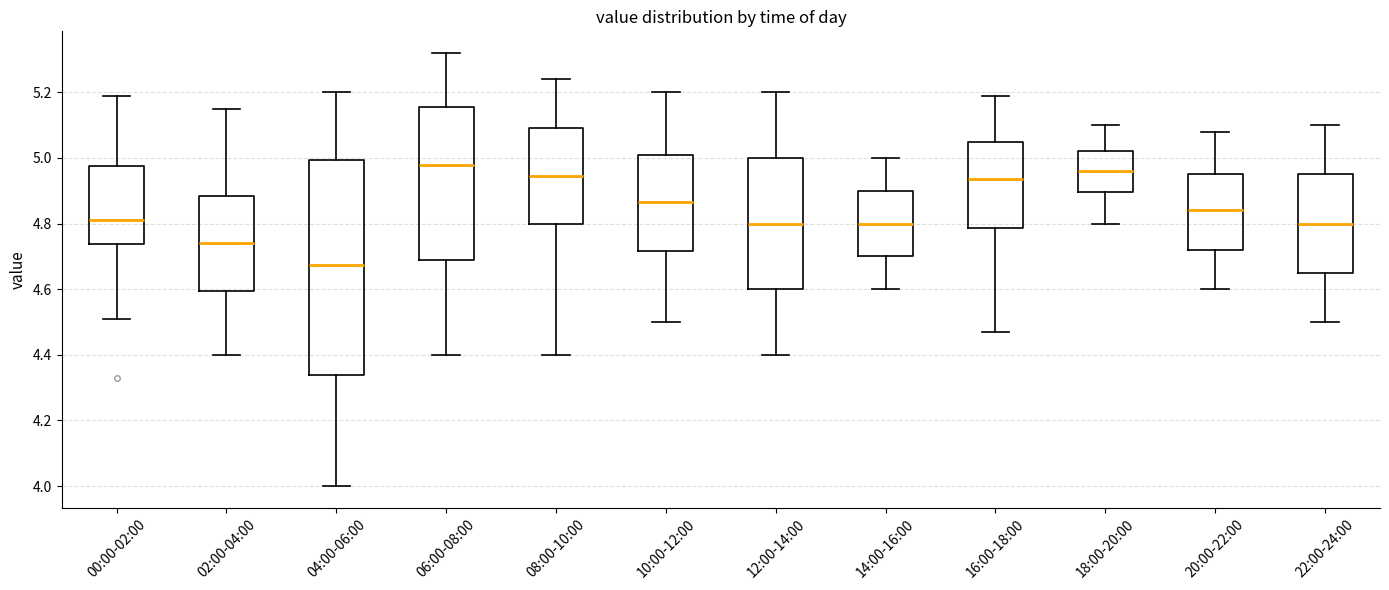

Reading left to right, transcribe this box plot: for each box, give where its median line is, the range the box spans, and where its two whiskers end, as read against the y-axis. The values are not printed on the chart, so give them approximately, as read against the axis.

00:00-02:00: median 4.82, box 4.74 to 4.98, whiskers 4.52 to 5.20
02:00-04:00: median 4.74, box 4.60 to 4.88, whiskers 4.40 to 5.16
04:00-06:00: median 4.68, box 4.34 to 5.00, whiskers 4.00 to 5.20
06:00-08:00: median 4.98, box 4.68 to 5.16, whiskers 4.40 to 5.32
08:00-10:00: median 4.94, box 4.80 to 5.10, whiskers 4.40 to 5.24
10:00-12:00: median 4.86, box 4.72 to 5.02, whiskers 4.50 to 5.20
12:00-14:00: median 4.80, box 4.60 to 5.00, whiskers 4.40 to 5.20
14:00-16:00: median 4.80, box 4.70 to 4.90, whiskers 4.60 to 5.00
16:00-18:00: median 4.94, box 4.78 to 5.06, whiskers 4.48 to 5.20
18:00-20:00: median 4.96, box 4.90 to 5.02, whiskers 4.80 to 5.10
20:00-22:00: median 4.84, box 4.72 to 4.96, whiskers 4.60 to 5.08
22:00-24:00: median 4.80, box 4.66 to 4.96, whiskers 4.50 to 5.10